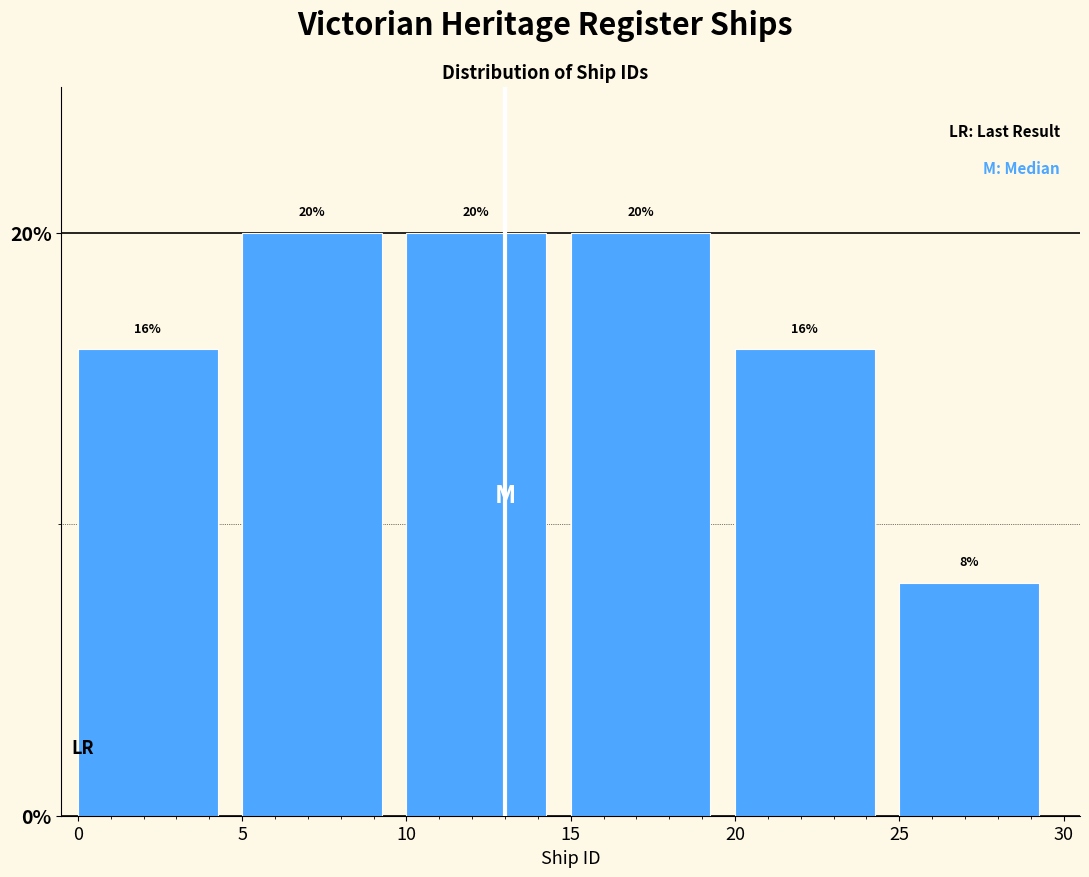

Reading left to right, list every bar in this chart as the range it spans on the x-axis followed by its height.

0 to 5: 16
5 to 10: 20
10 to 15: 20
15 to 20: 20
20 to 25: 16
25 to 30: 8